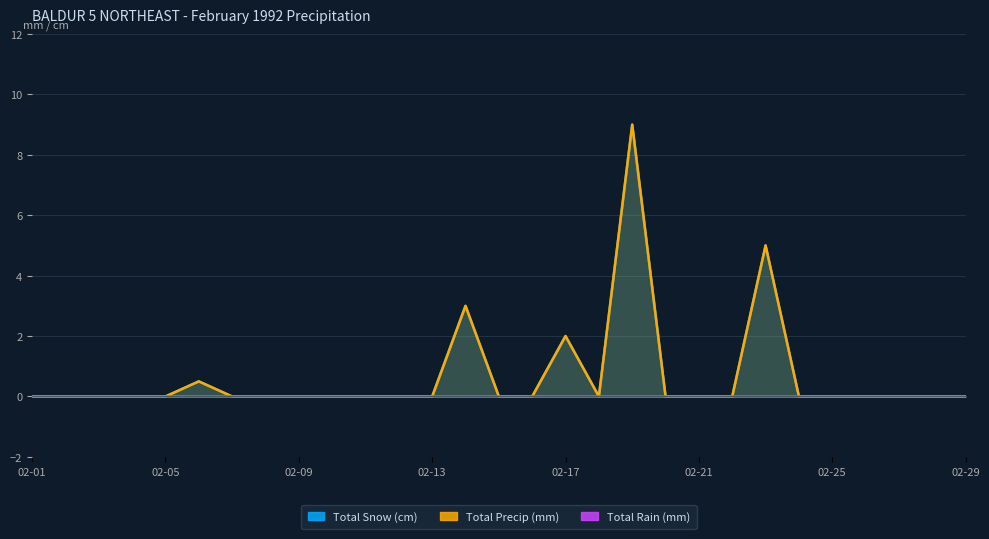

True or false: Total Precip (mm) and Total Snow (cm) intersect in this chart.

False